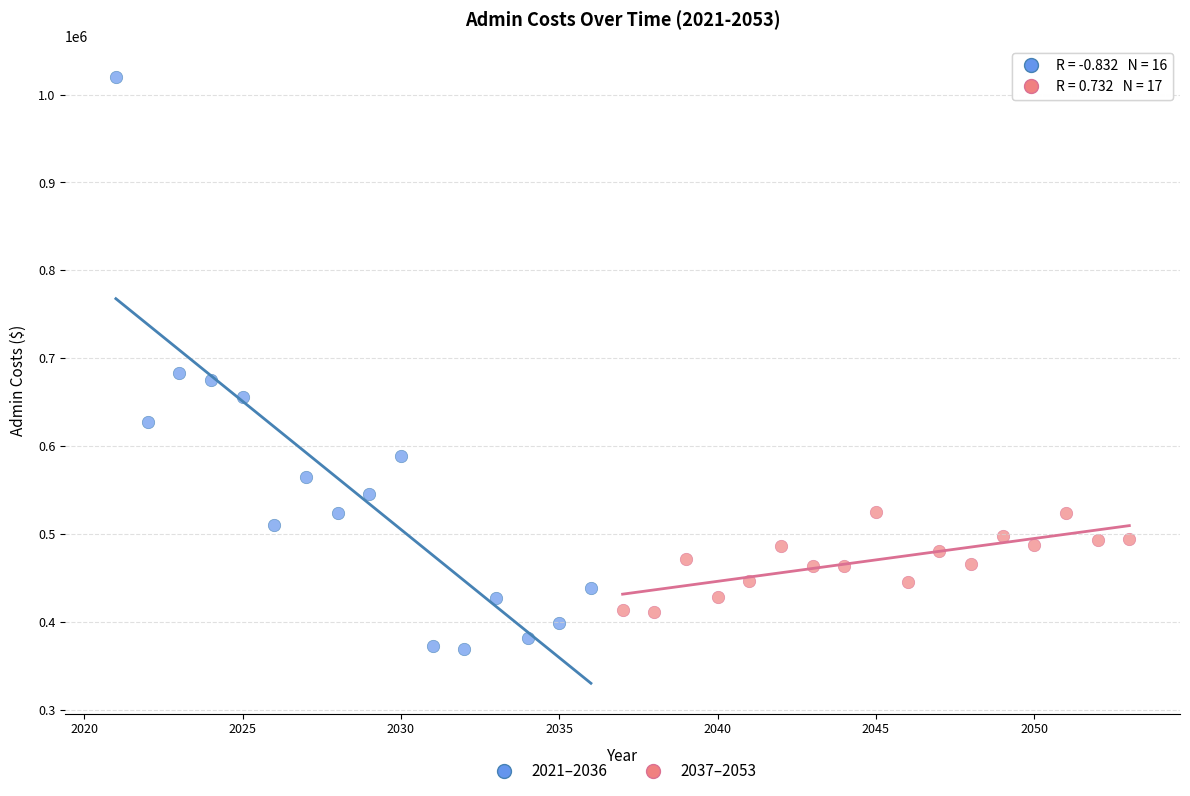

Which series has the widest spread of Y values?

2021–2036